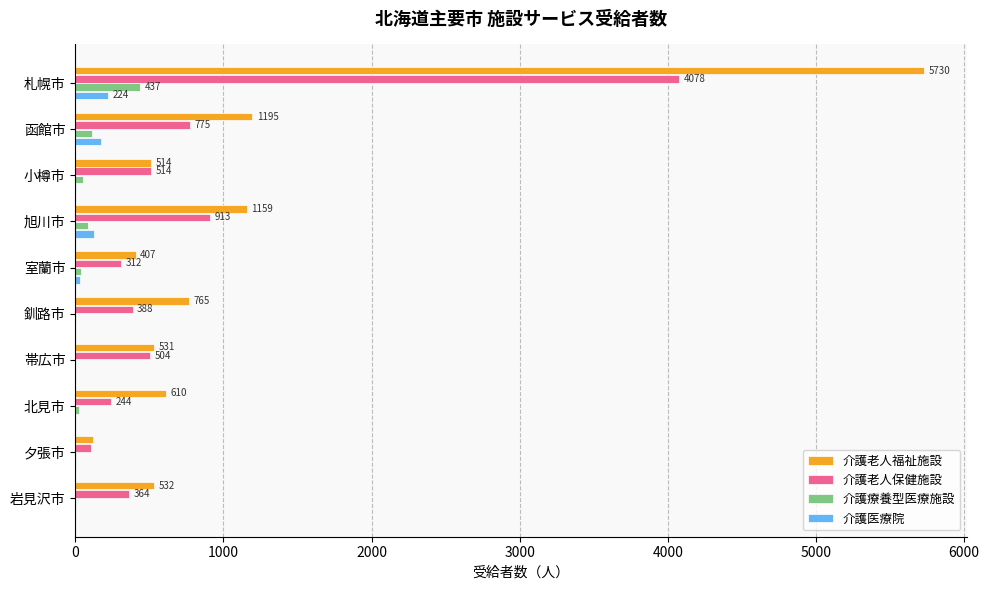

At which category is the sum across all series the highest?

札幌市